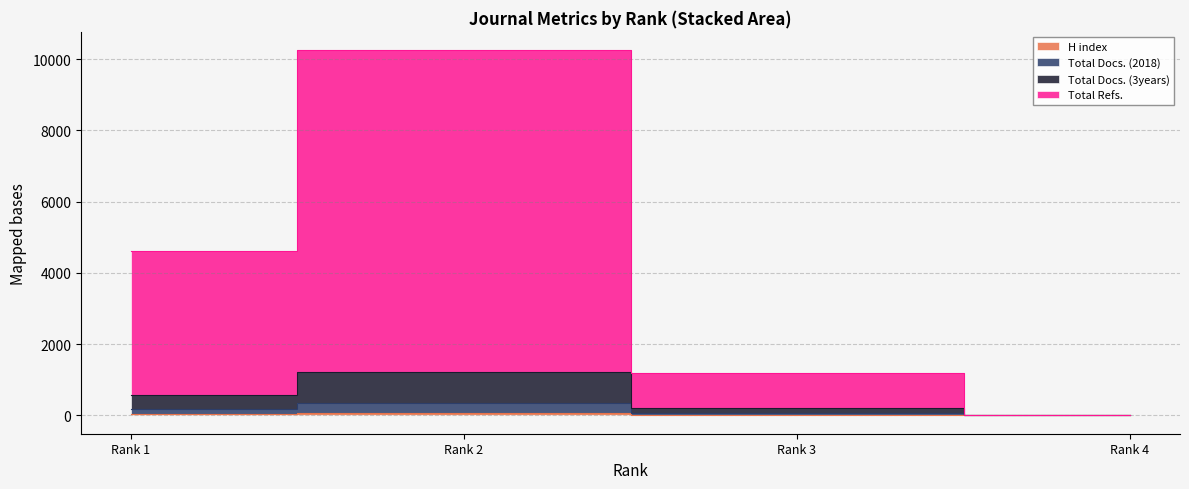

True or false: H index and Total Docs. (2018) intersect in this chart.

False